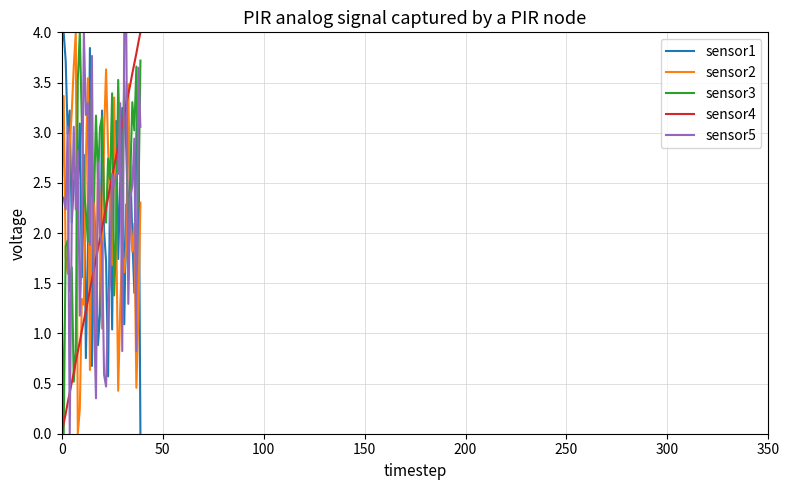

What is the highest value of the sensor2 series?

4.0